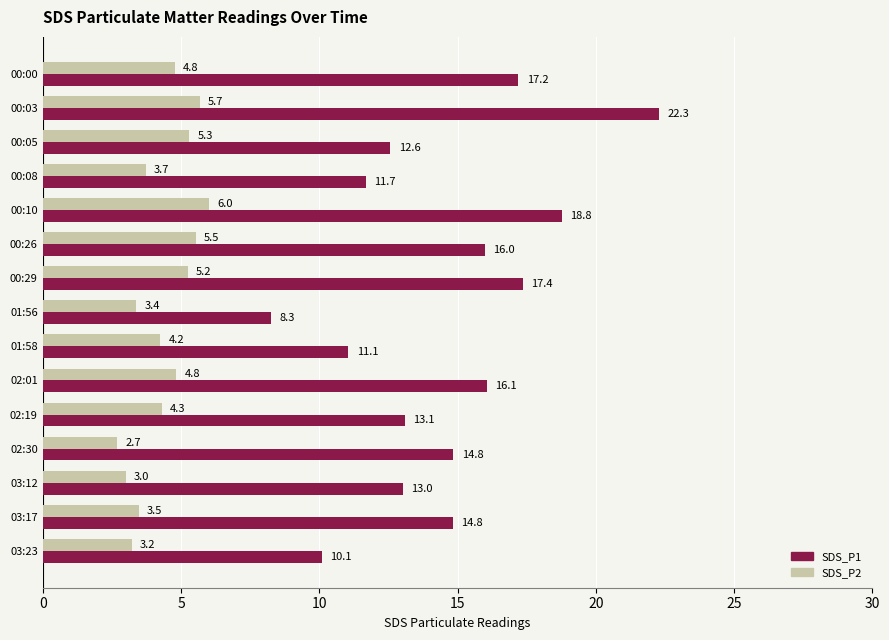

At which category does the chart reach its minimum across all series?

02:30